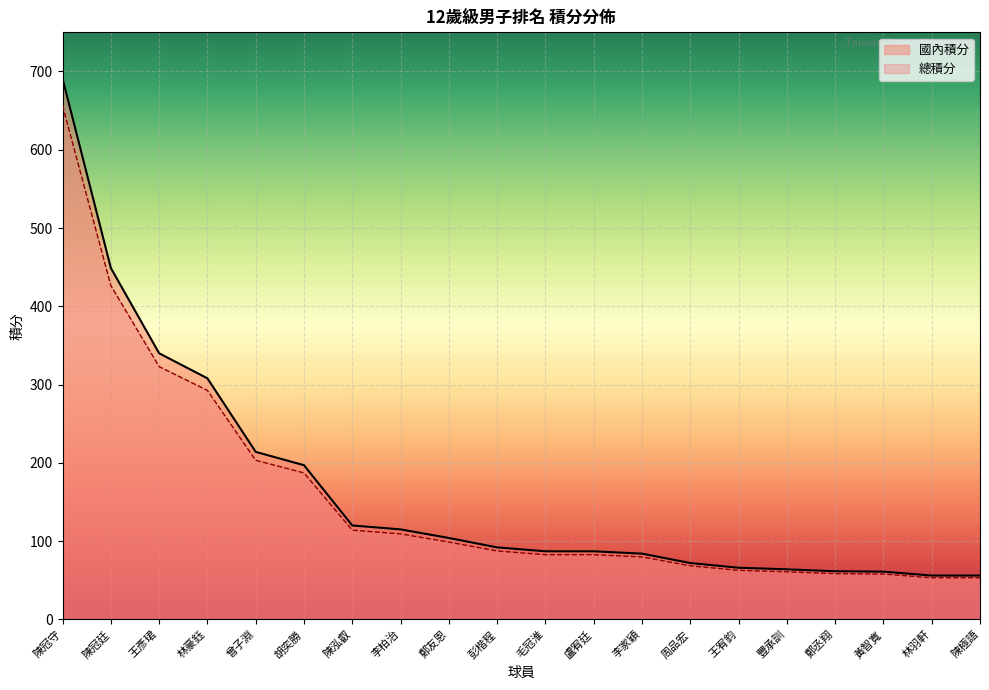

True or false: 總積分 and 國內積分 cross at least once.

False